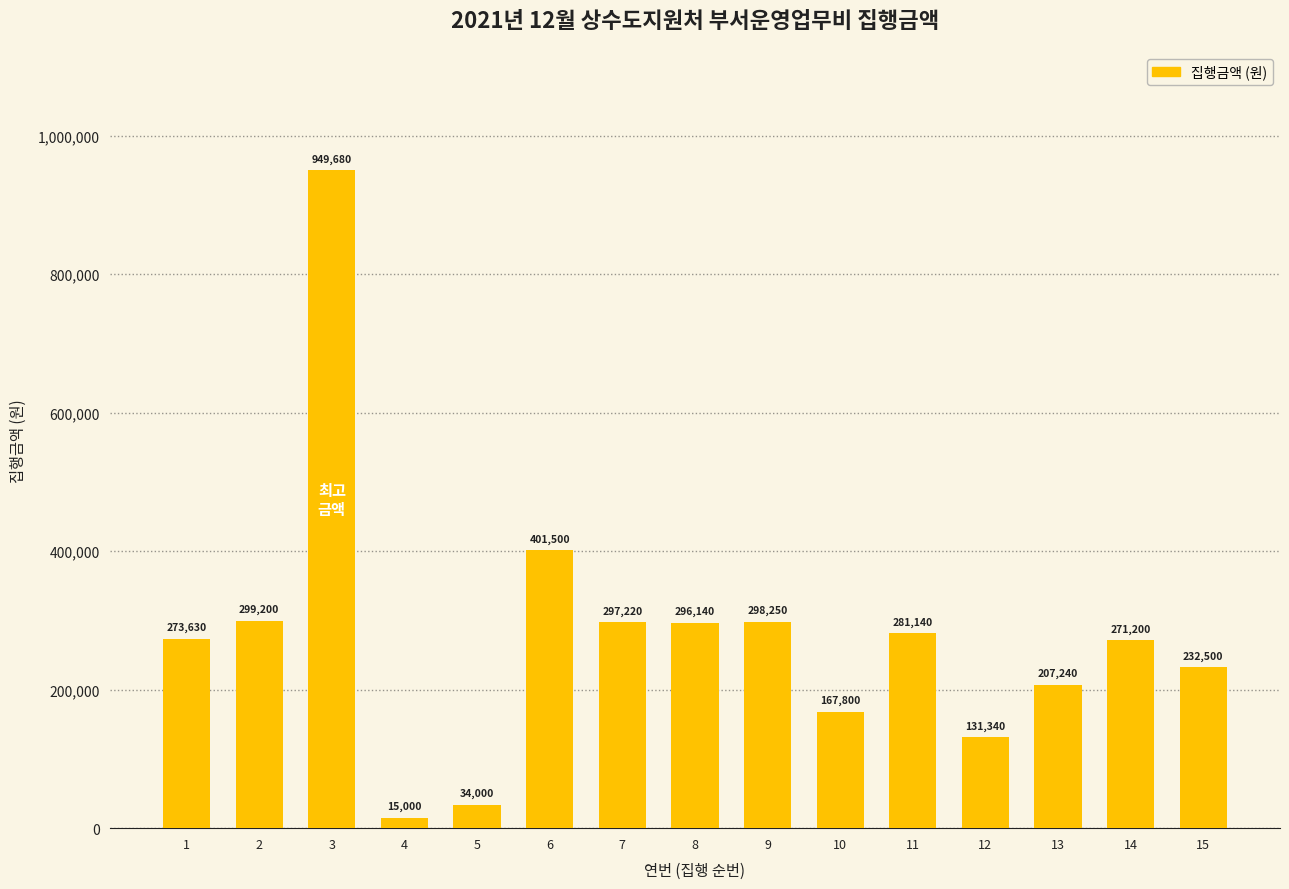

True or false: the data shows 681547 at 6.

False